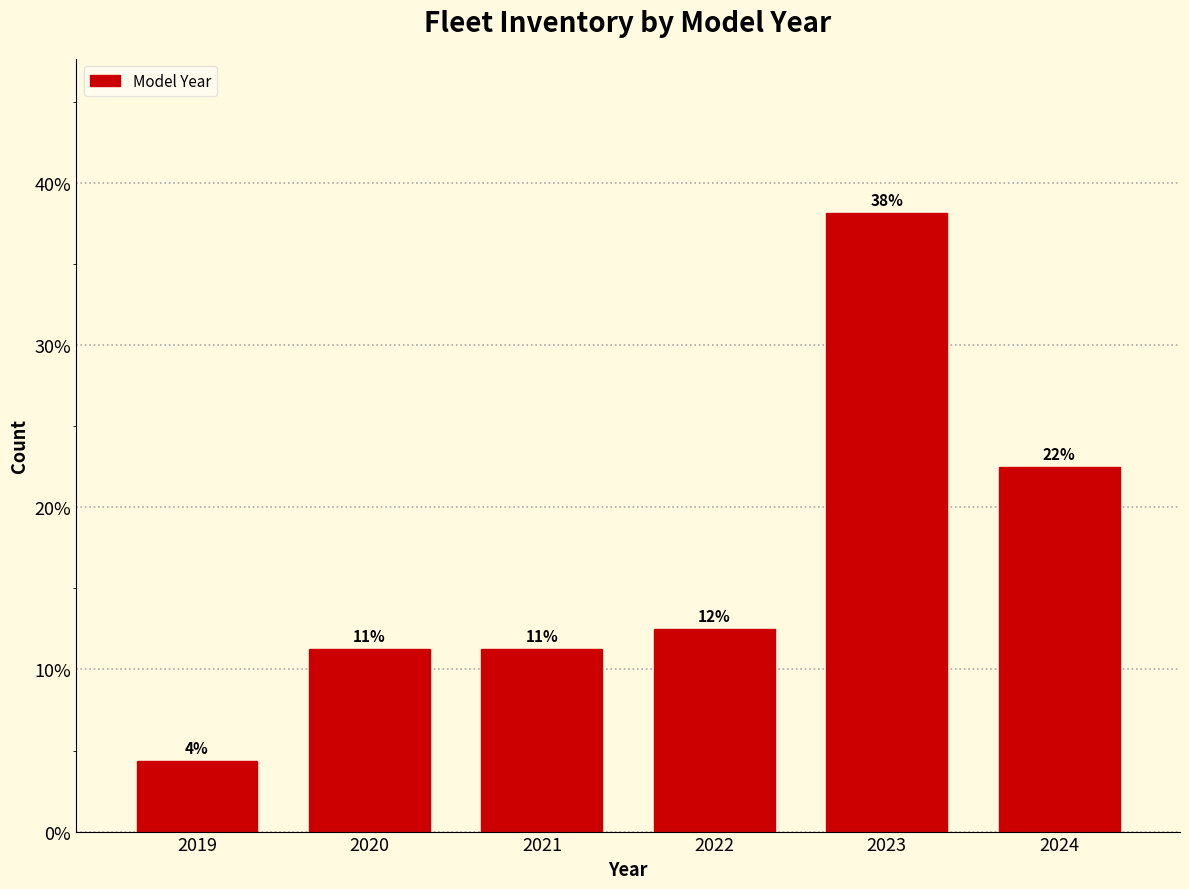

Are the bars horizontal?

No